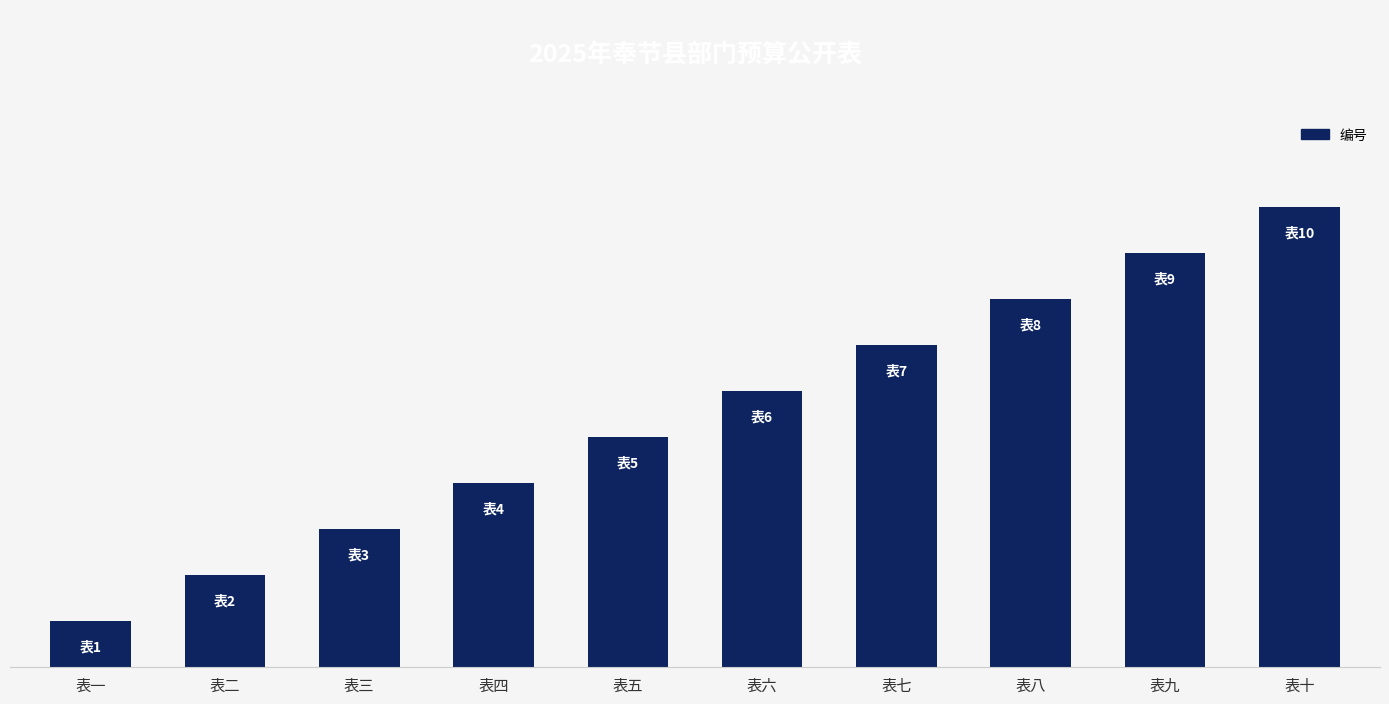

What is the value of the 6th bar from the left?

6